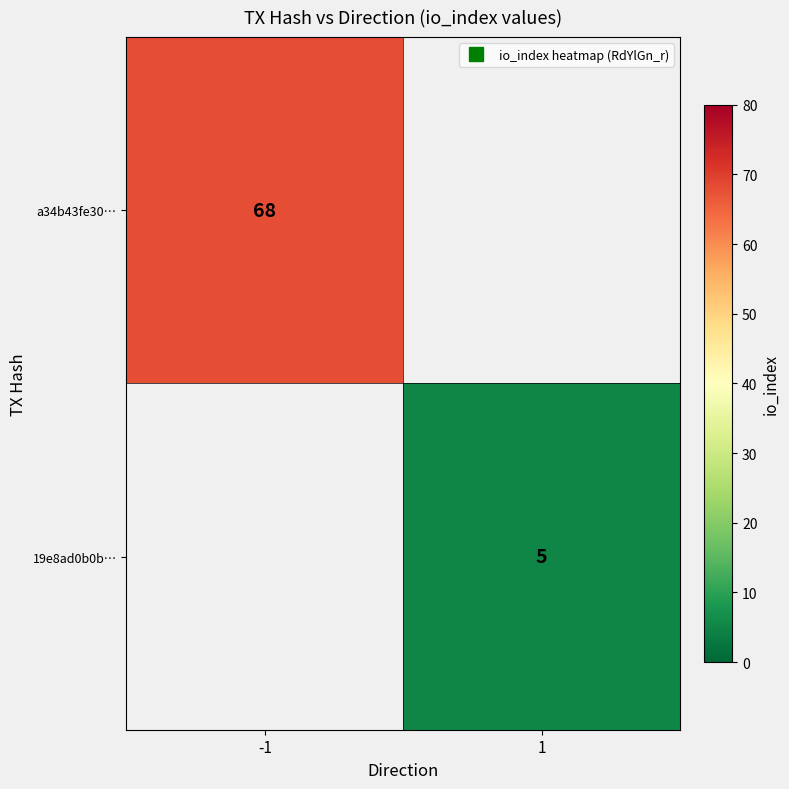

Which has a higher value, 1 or -1?

-1